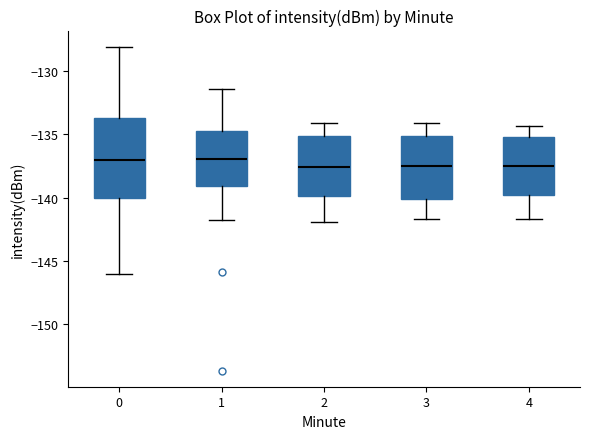

Comparing the boxes themselves (not the whiskers), which one is the tallest?

0